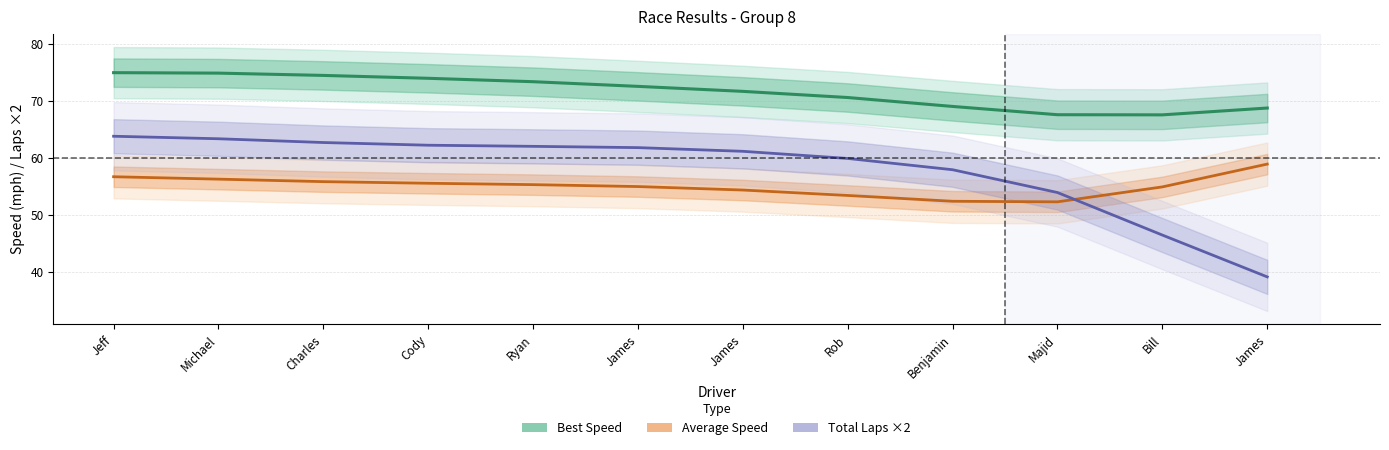

How many values in the Total Laps ×2 series exceed 61?

7